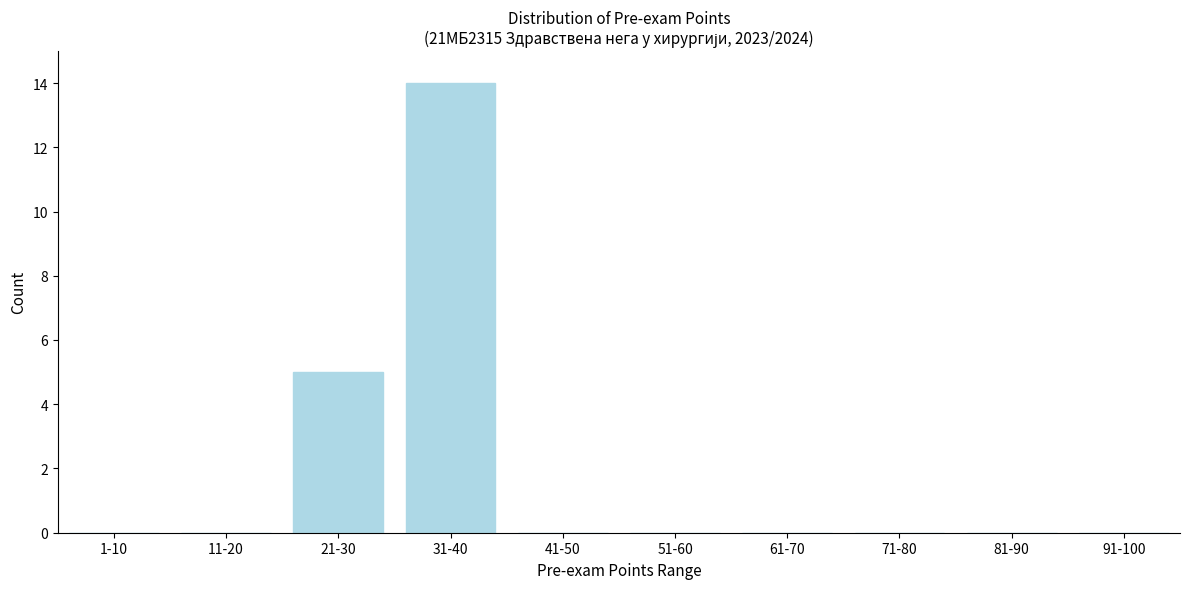

Reading left to right, what are all the values shown in this chart?

1-10=0	11-20=0	21-30=5	31-40=14	41-50=0	51-60=0	61-70=0	71-80=0	81-90=0	91-100=0